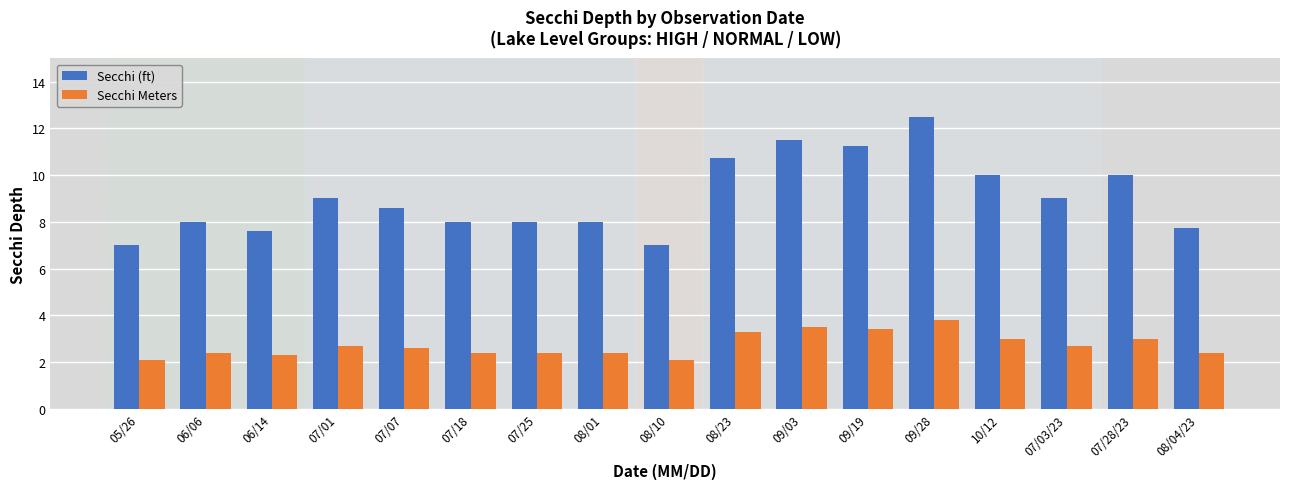

List the series in order of their peak value, highest first.

Secchi (ft), Secchi Meters